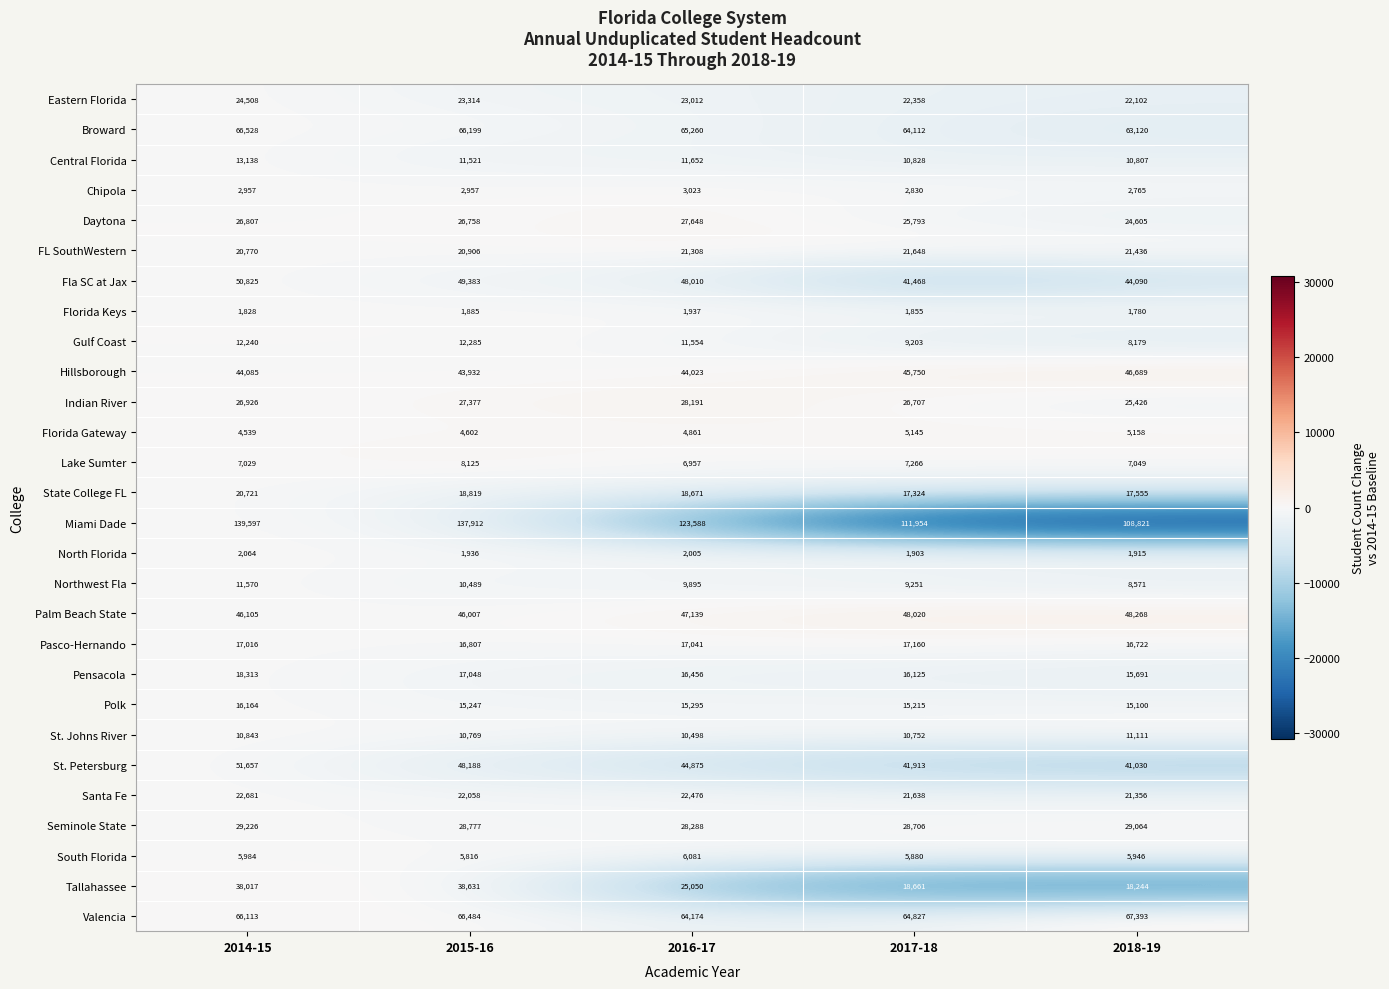

What is the greatest value displayed?

139597